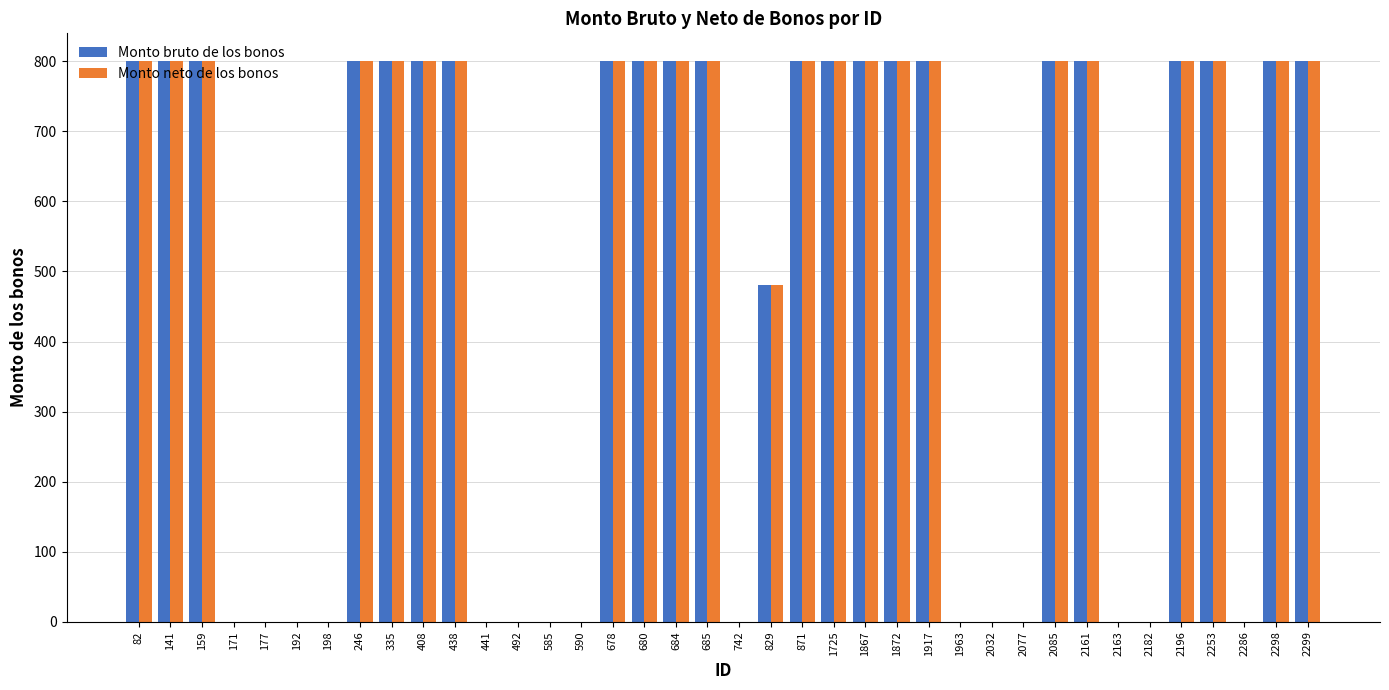

The Monto bruto de los bonos series shows 800 at 678. True or false?

True